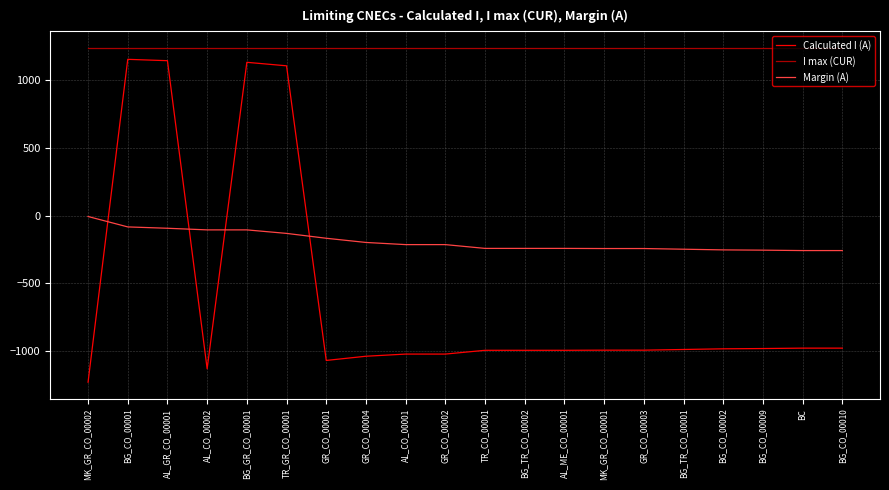

What are all the series names shown in the legend?

Calculated I (A), I max (CUR), Margin (A)